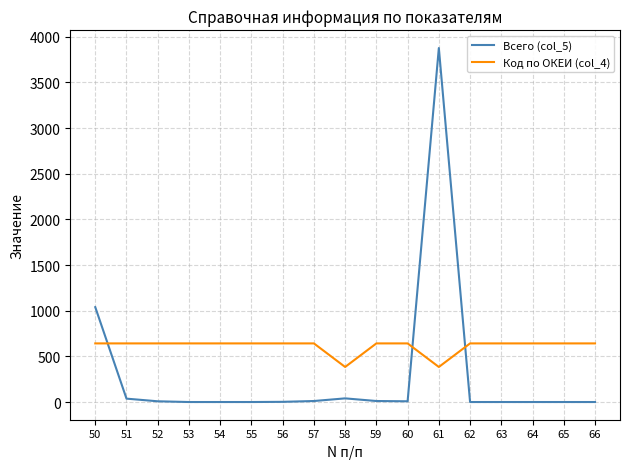

Where do Всего (col_5) and Код по ОКЕИ (col_4) first cross each other?

50 and 51